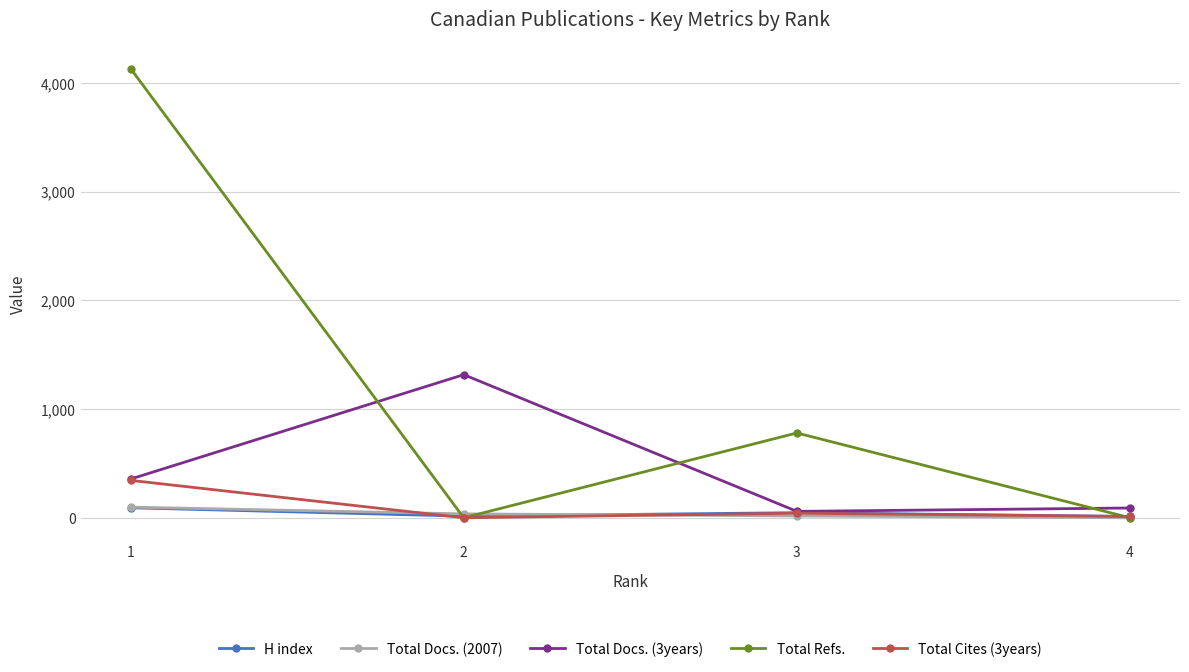

What is the sum of the Total Cites (3years) values at 1 and 2?

344